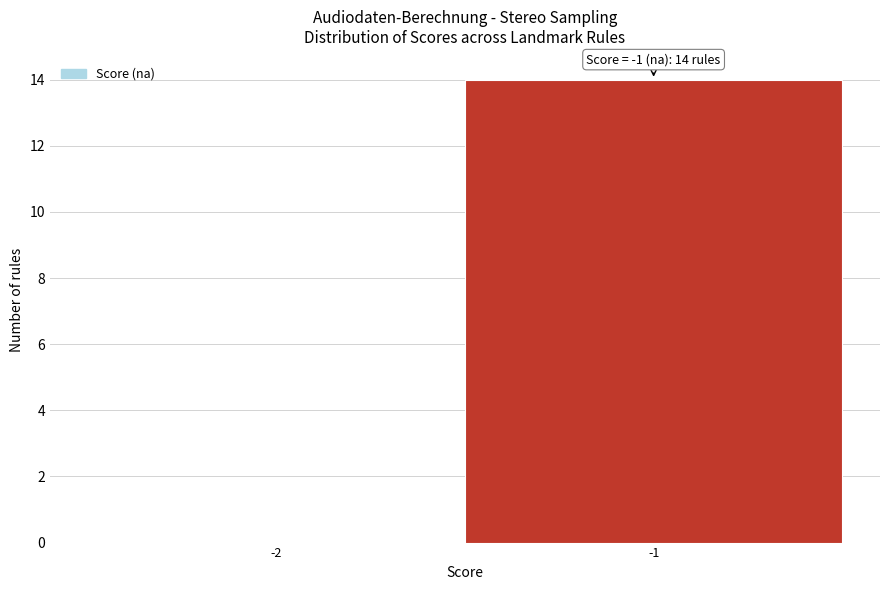

Reading right to left, extract all data points from this chart.

-1=14	-2=0